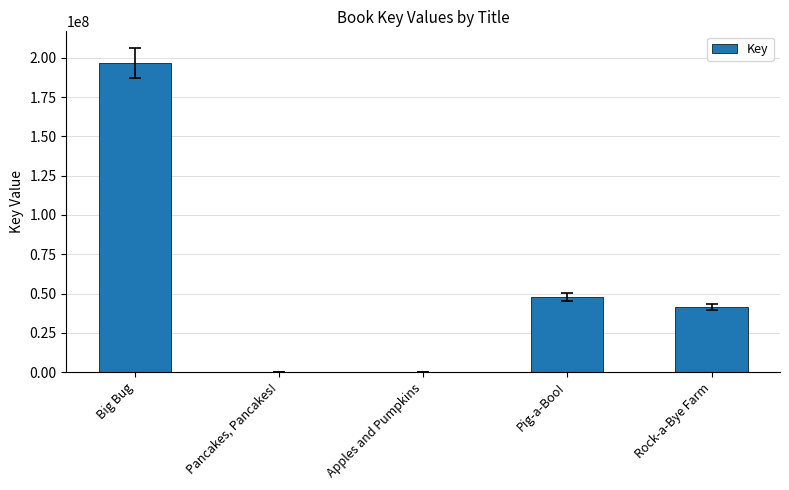

Count the number of data series in this chart.

1